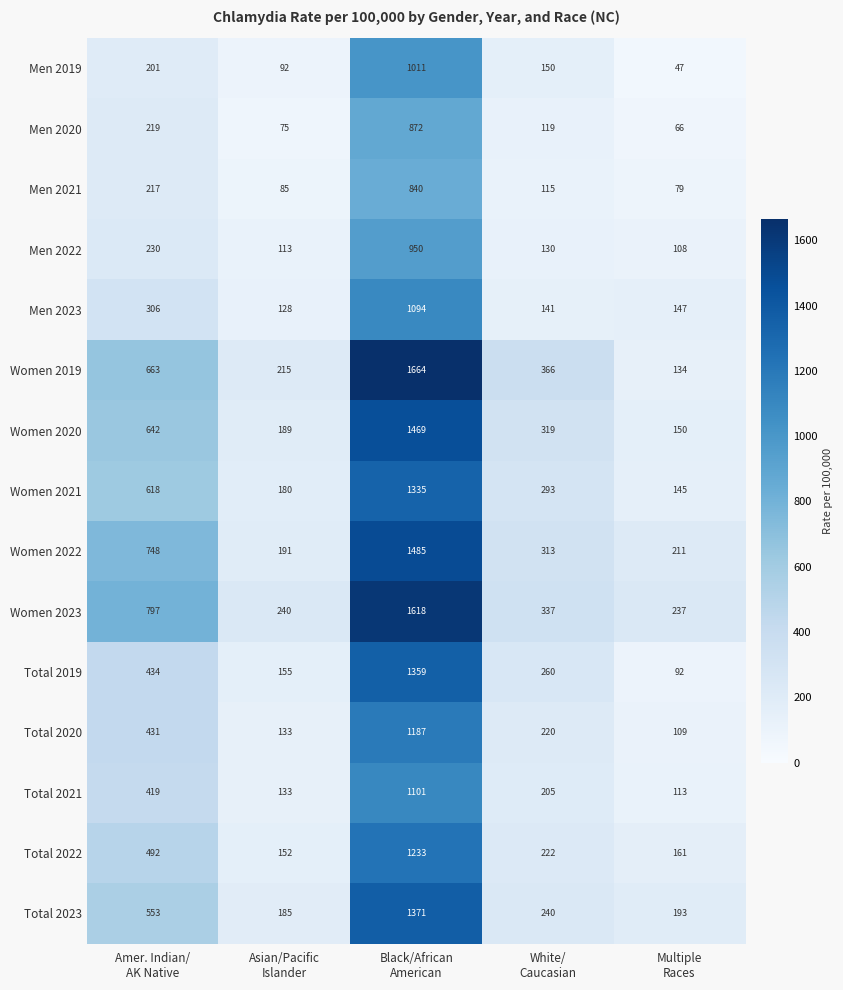

What is the average value of the Women 2022 series?

590